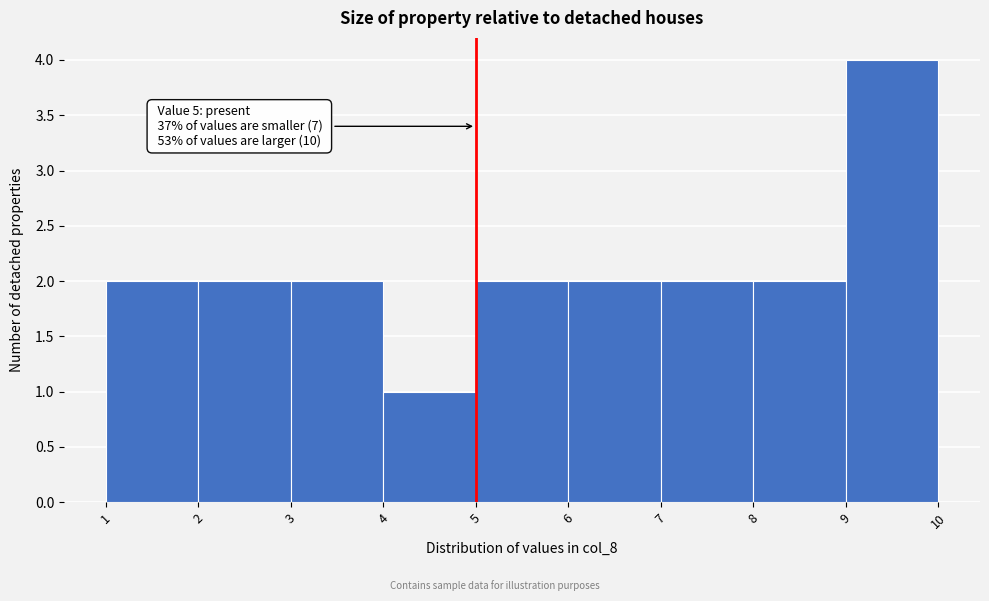

Over which range of the x-axis is the bar tallest?

9 to 10